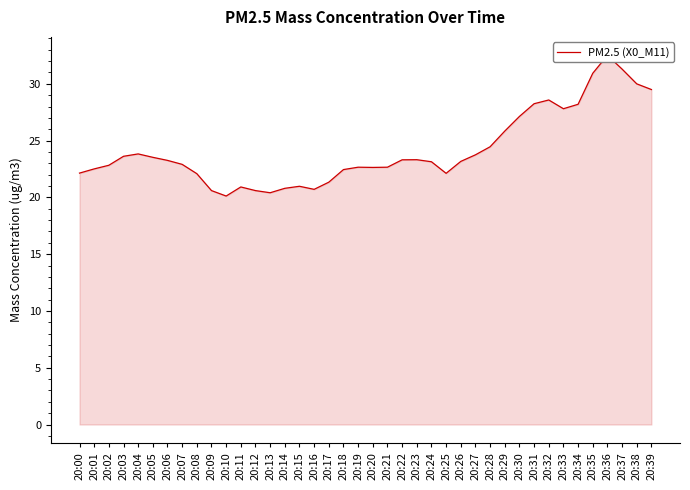

Approximately how many times larger is the value at 20:25 compared to 20:36?

0.7